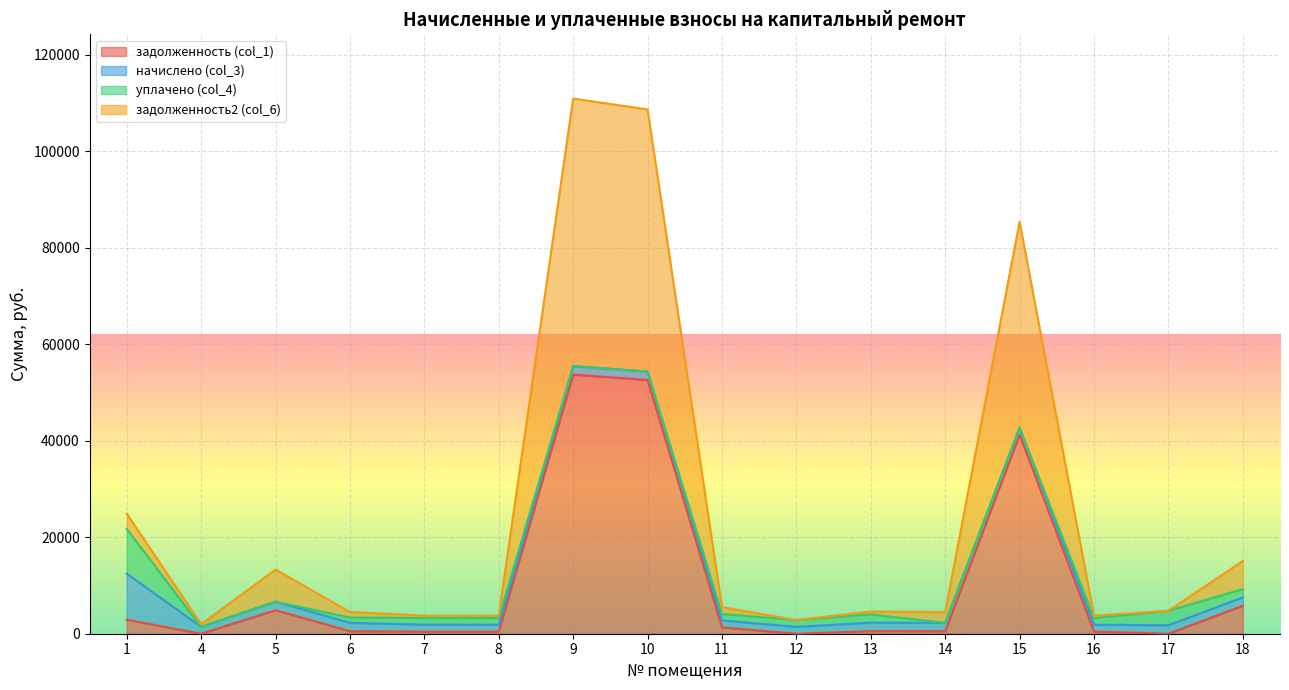

Where is the first local maximum for задолженность (col_1)?

5